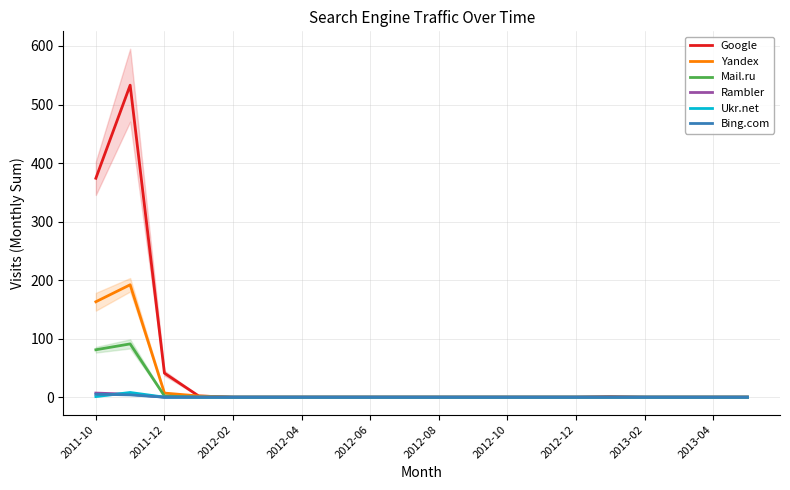

How many data points in Google are above 0?

5